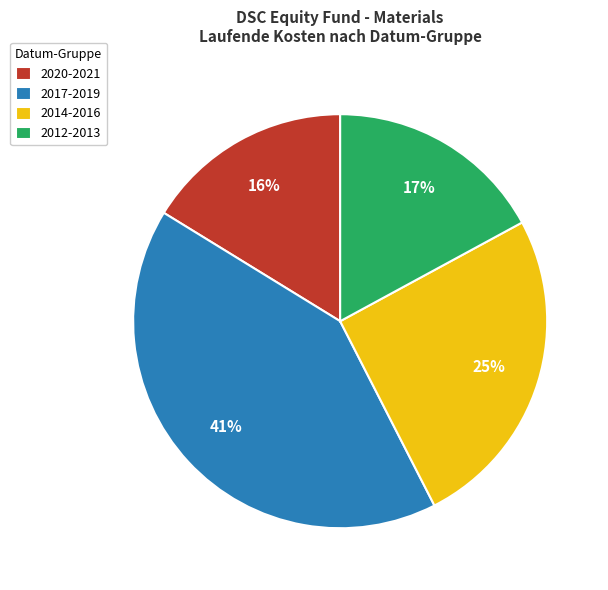

Which has a higher value, 2017-2019 or 2012-2013?

2017-2019